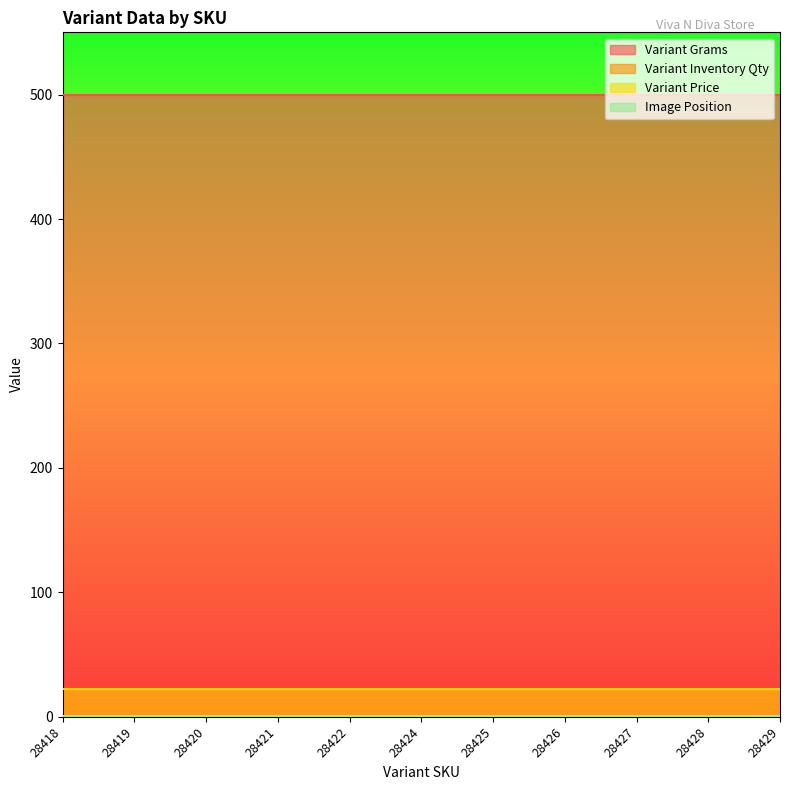

True or false: Variant Price and Image Position intersect in this chart.

False